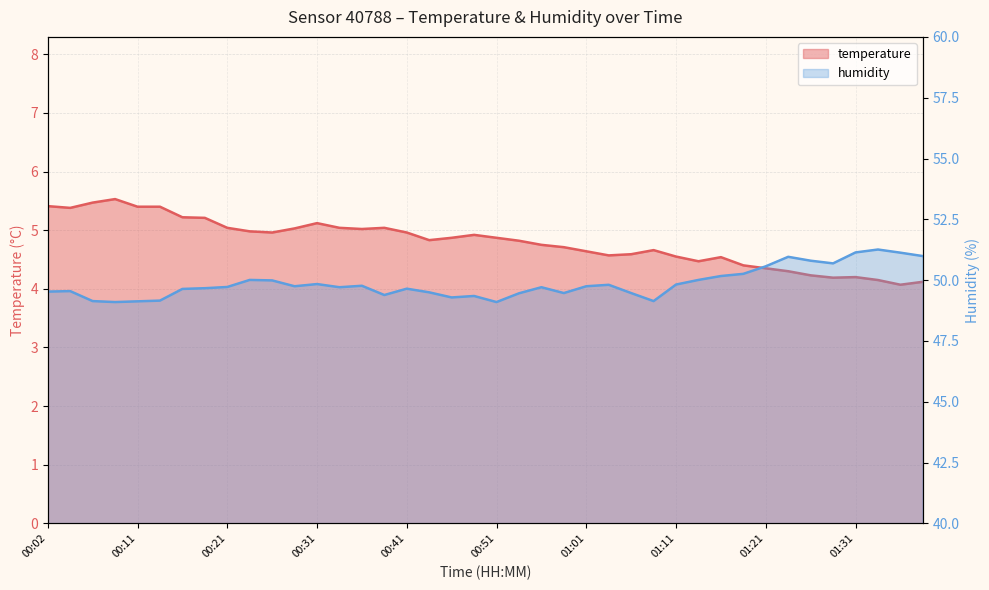

Rank the series at 00:07 from highest to lowest value.

humidity, temperature